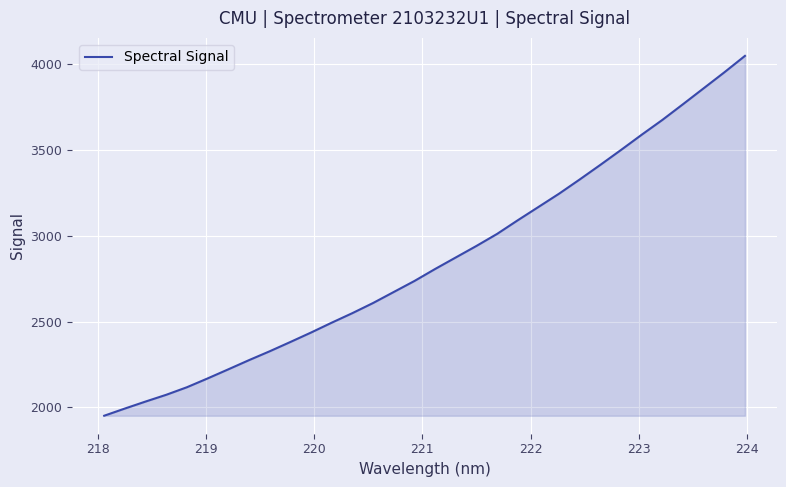

Count the number of categories in the chart.

32